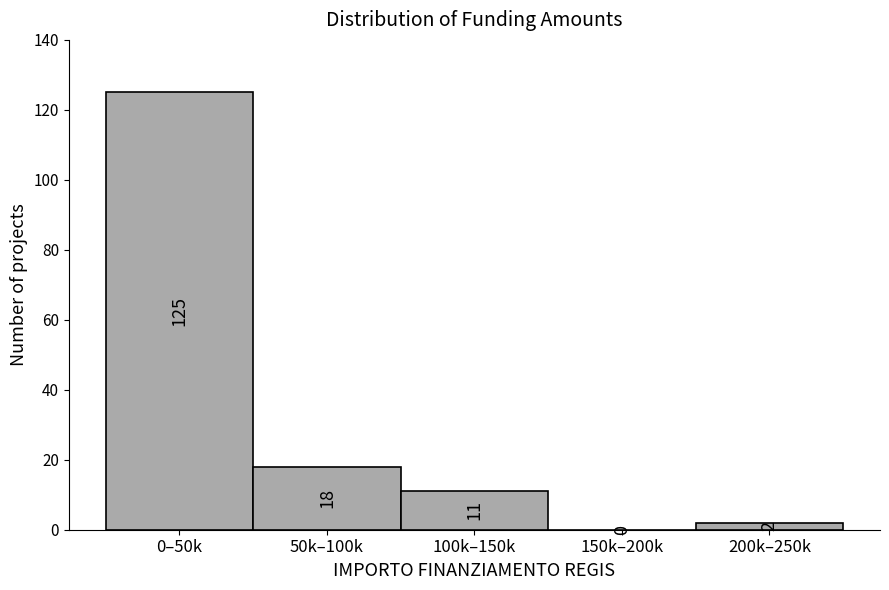

Reading left to right, extract all data points from this chart.

0–50k=125	50k–100k=18	100k–150k=11	150k–200k=0	200k–250k=2